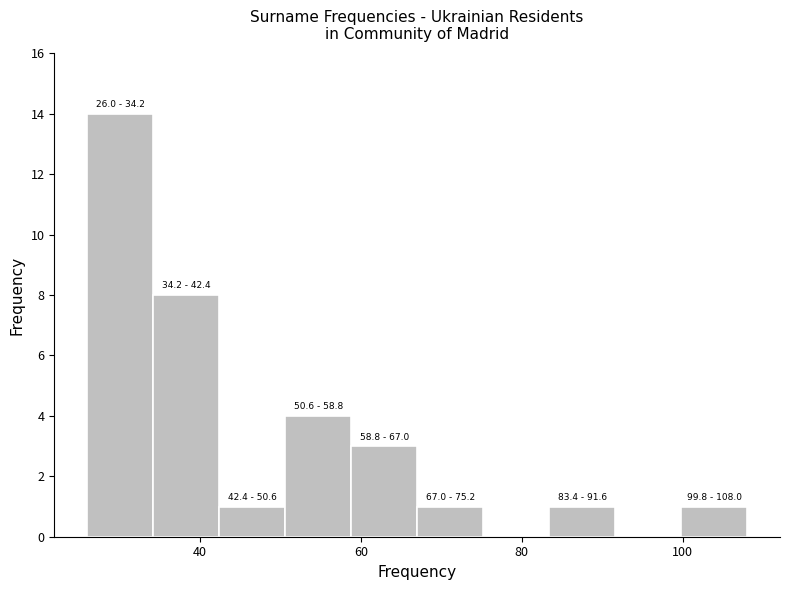

Over which range of the x-axis is the bar tallest?

26.0 to 34.2